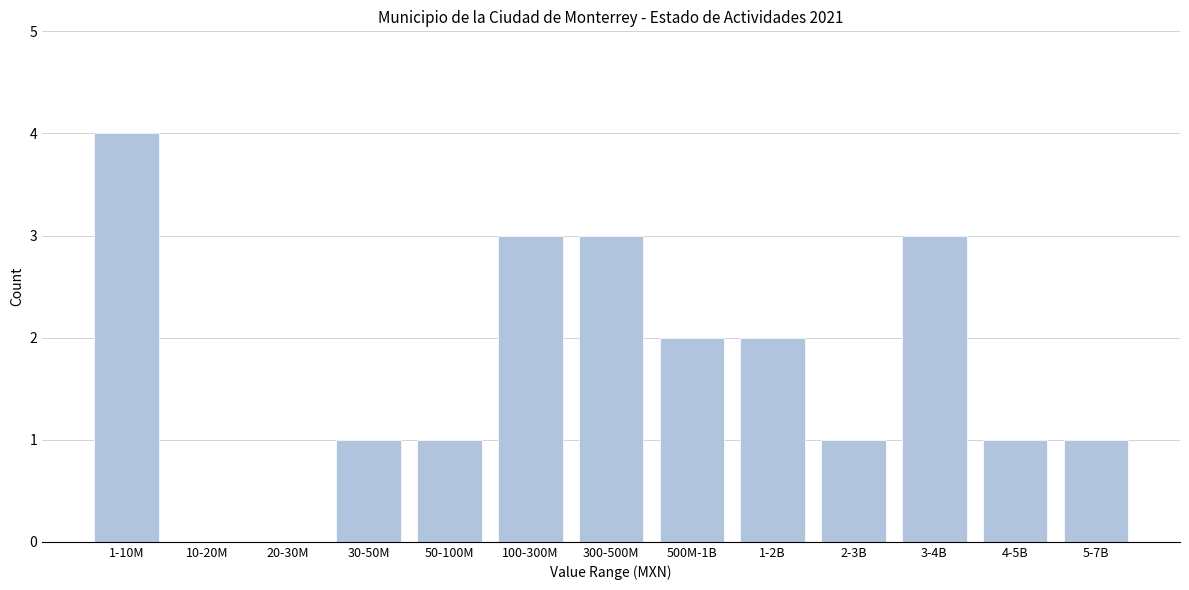

Reading left to right, extract all data points from this chart.

1-10M=4	10-20M=0	20-30M=0	30-50M=1	50-100M=1	100-300M=3	300-500M=3	500M-1B=2	1-2B=2	2-3B=1	3-4B=3	4-5B=1	5-7B=1